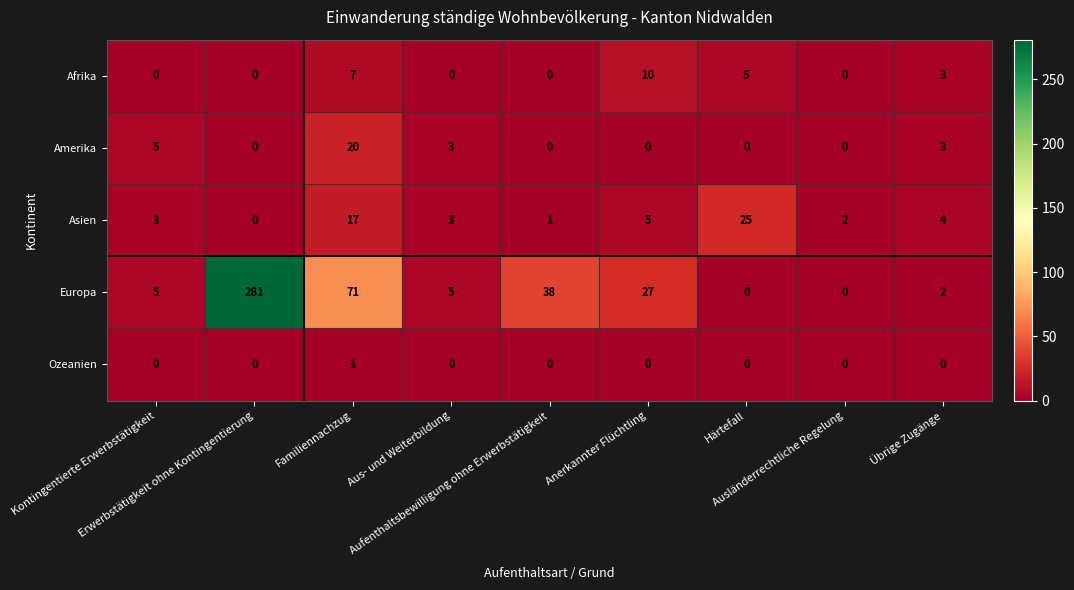

At how many categories does at least one series exceed 32?

3